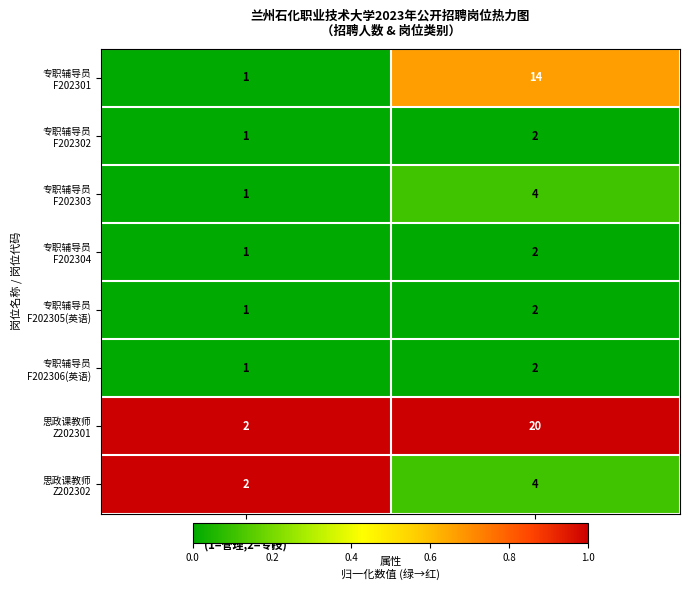

At which category is the sum across all series the highest?

招聘人数